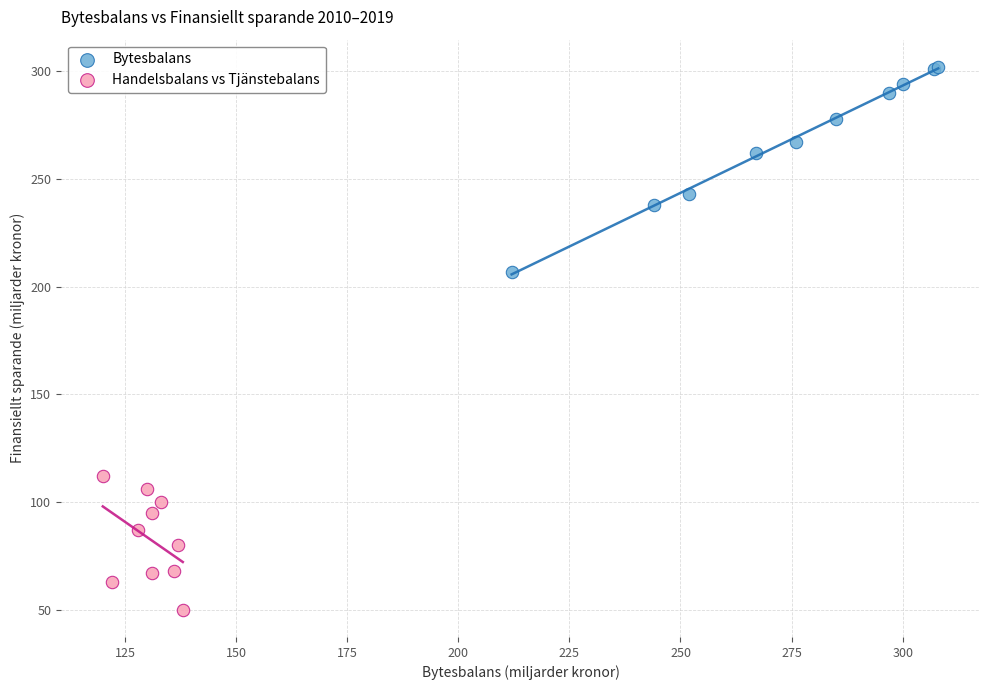

Which series contains the highest Y value?

Bytesbalans